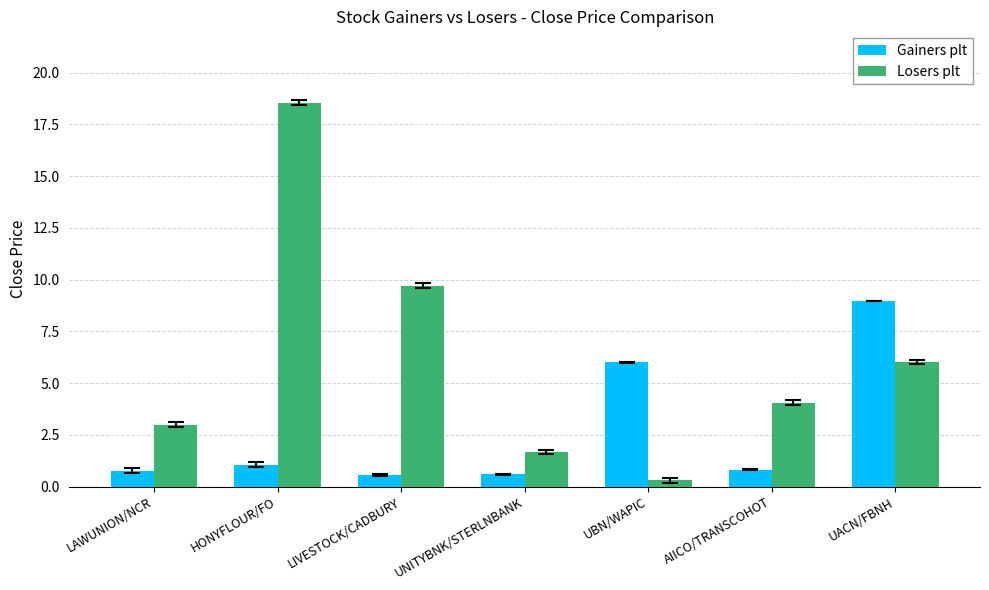

Rank the series at LIVESTOCK/CADBURY from lowest to highest value.

Gainers plt, Losers plt